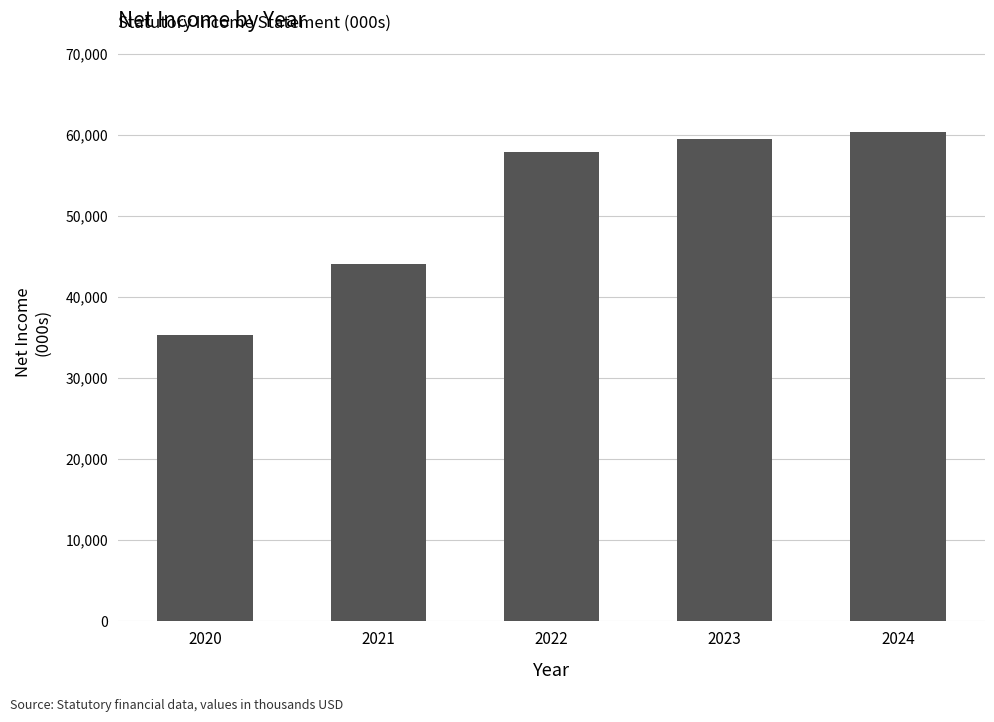

Rank the categories by value from lowest to highest.

2020, 2021, 2022, 2023, 2024